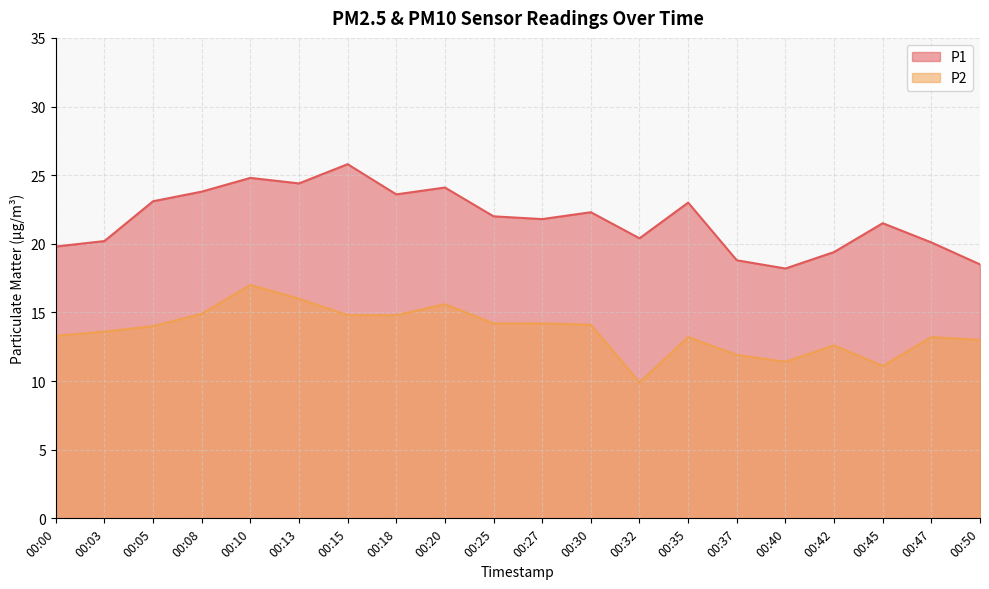

Read the P2 value at 00:05.

14.0